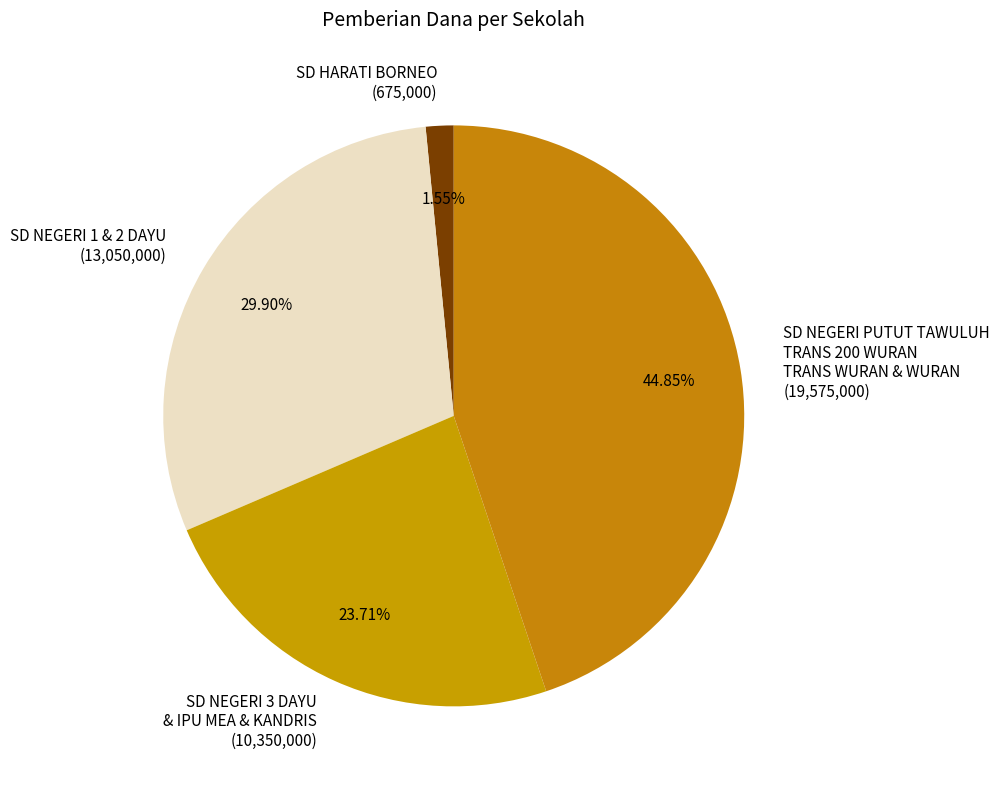

How many slices are in this pie chart?

4